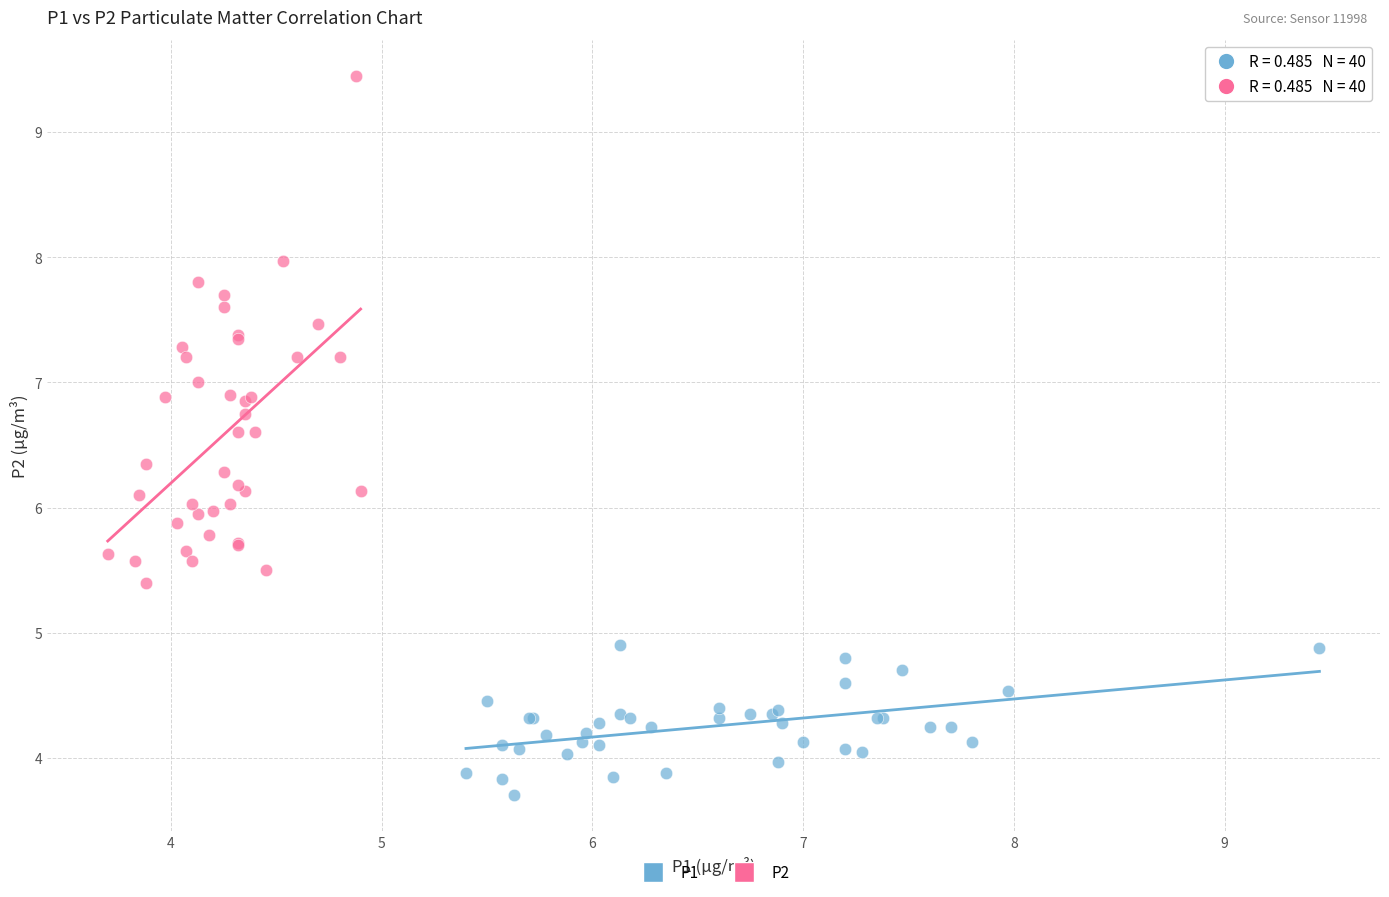

Which series reaches the maximum Y coordinate?

P2